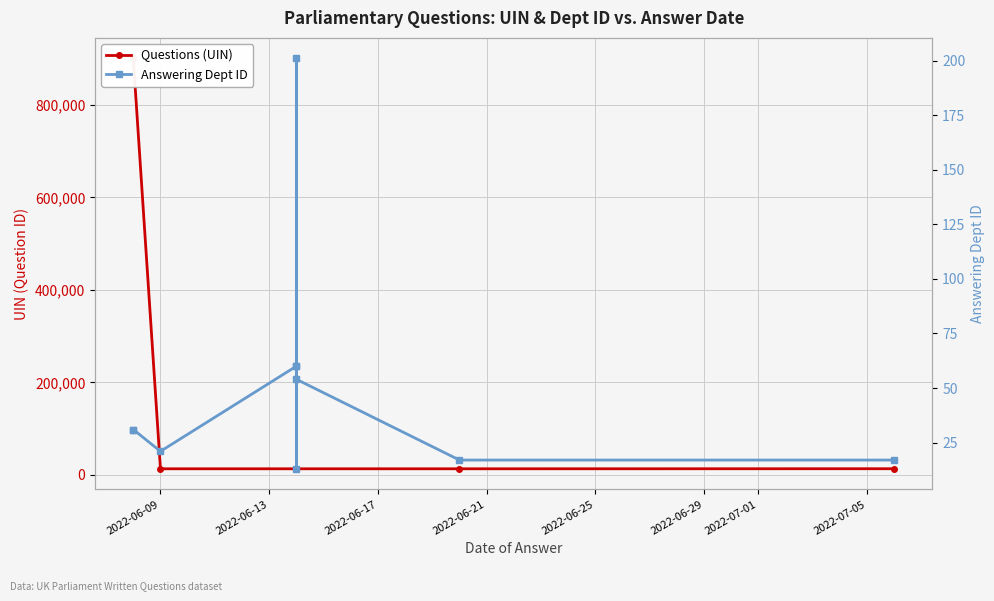

What is the sum of all Answering Dept ID values?

505